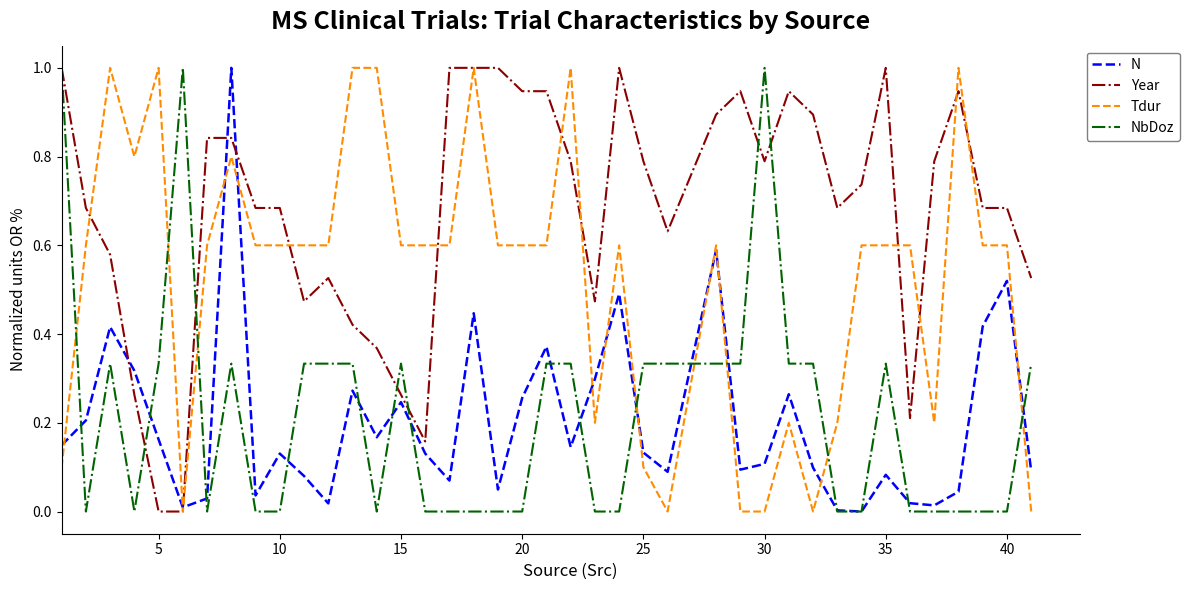

Which series has the largest total across all categories?

Year